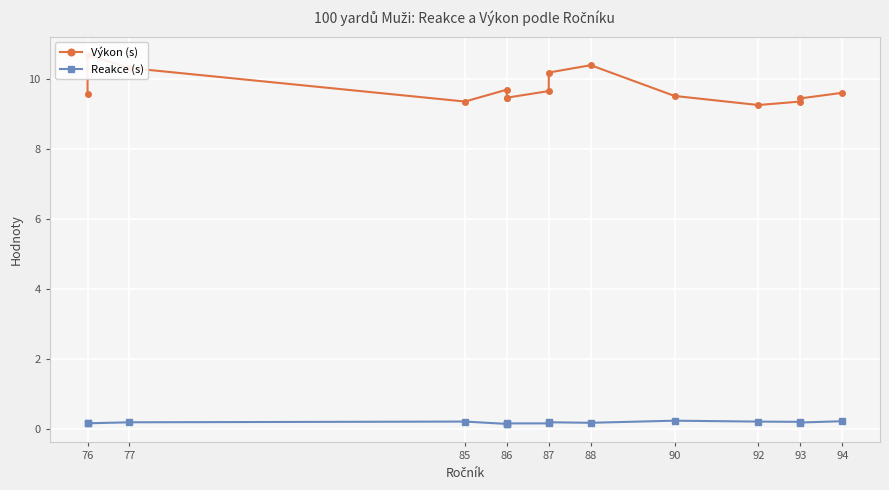

Reading left to right, transcribe all the data shown in this chart.

Výkon (s): 9.6	10.7	10.3	9.4	9.7	9.4	9.5	9.7	10.2	10.4	9.5	9.3	9.4	9.4	9.6
Reakce (s): 0.2	0.1	0.2	0.2	0.1	0.1	0.1	0.1	0.2	0.2	0.2	0.2	0.2	0.2	0.2